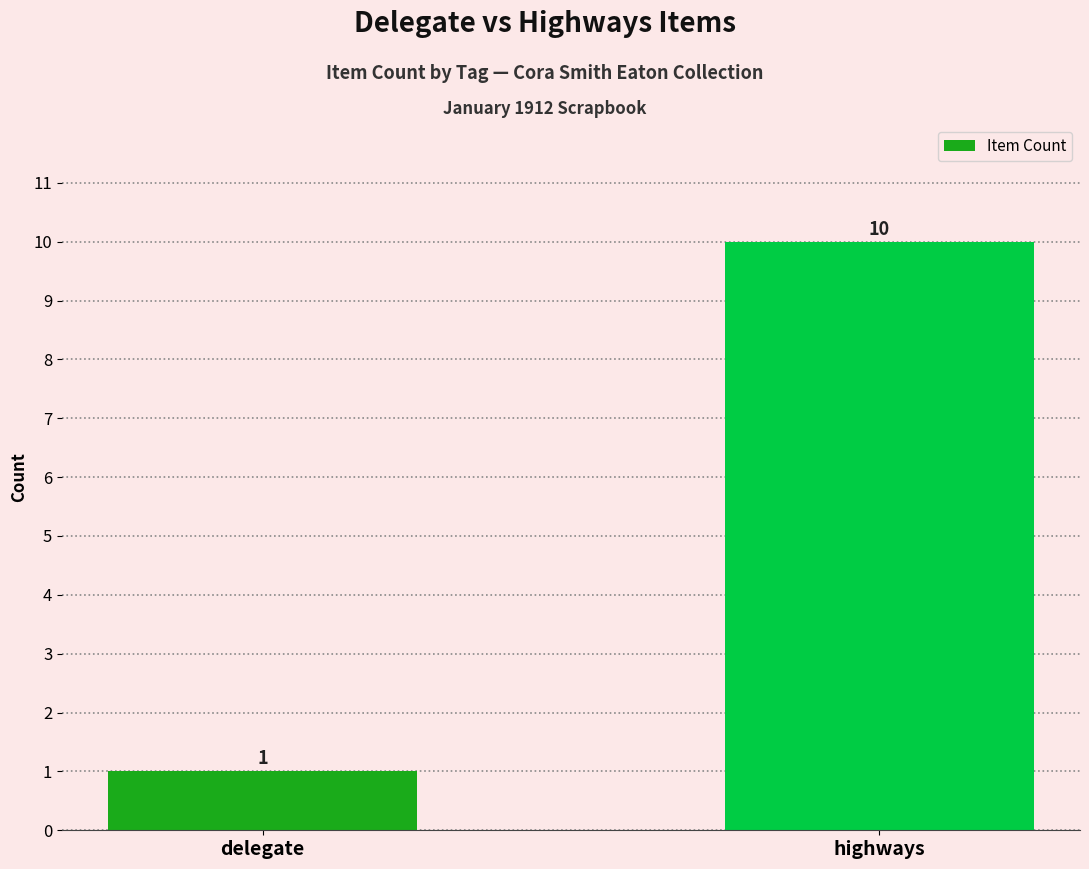

True or false: the data shows 0 at delegate.

False